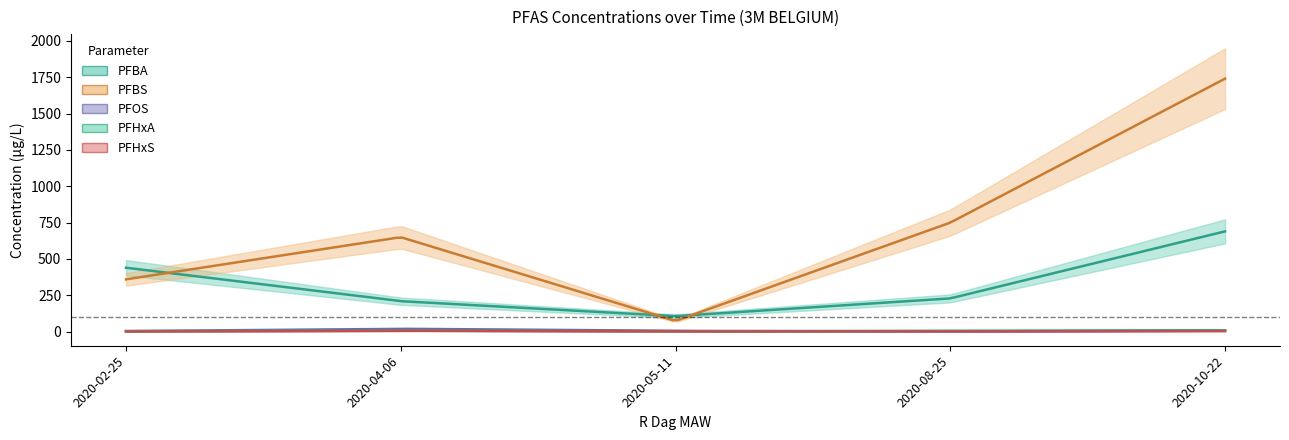

Rank the series at 2020-10-22 from highest to lowest value.

PFBS, PFBA, PFHxA, PFOS, PFHxS